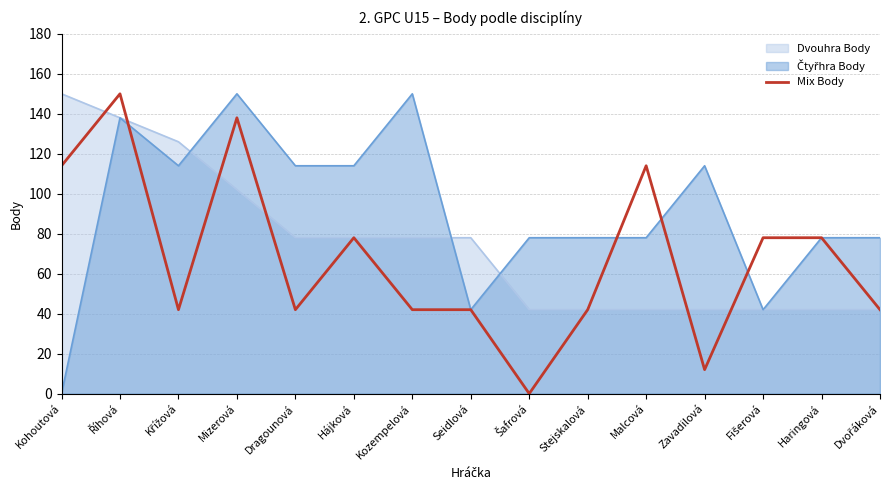

What is the spread (max minus min) of values at Seidlová?

36